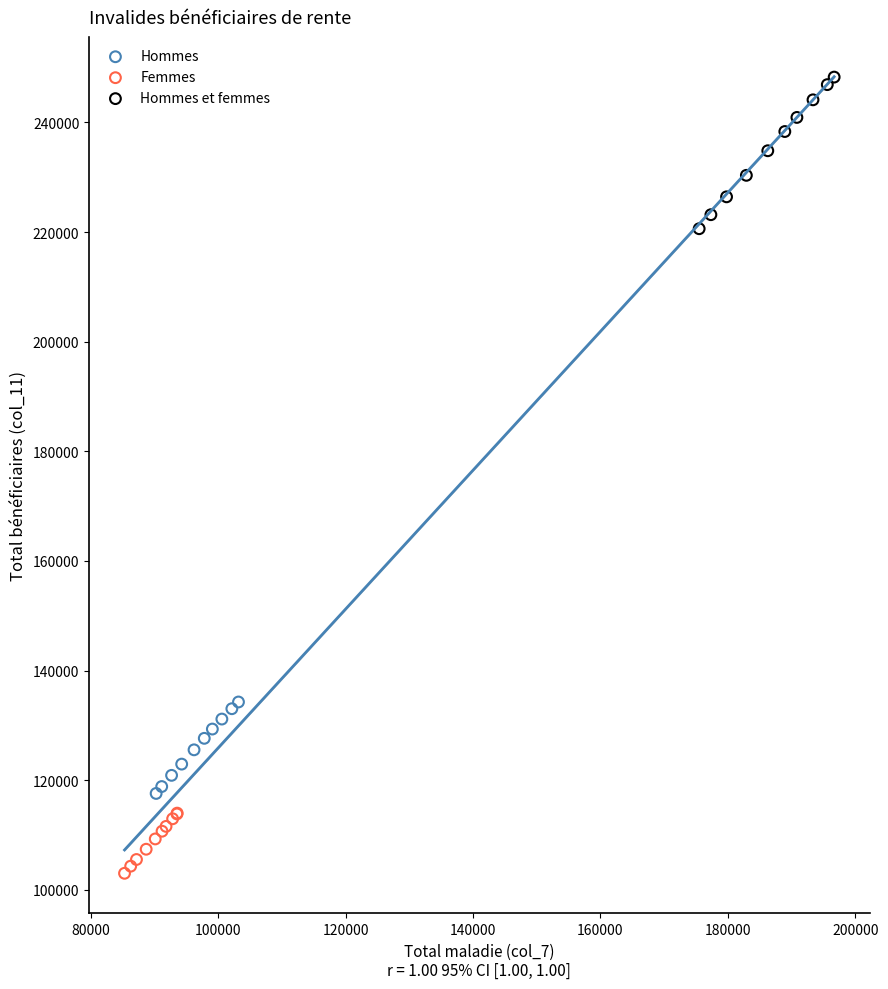

What are all the series names shown in the legend?

Hommes, Femmes, Hommes et femmes